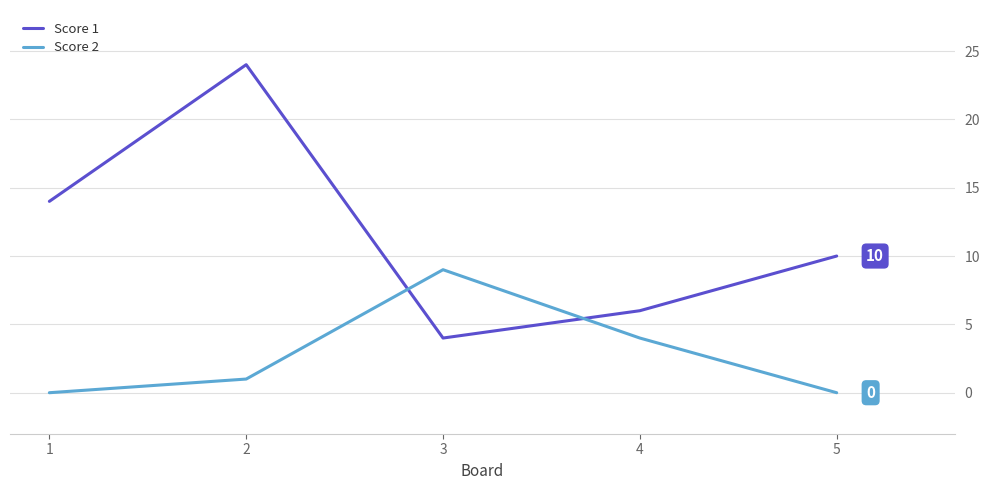

What is the sum of all Score 1 values?

58